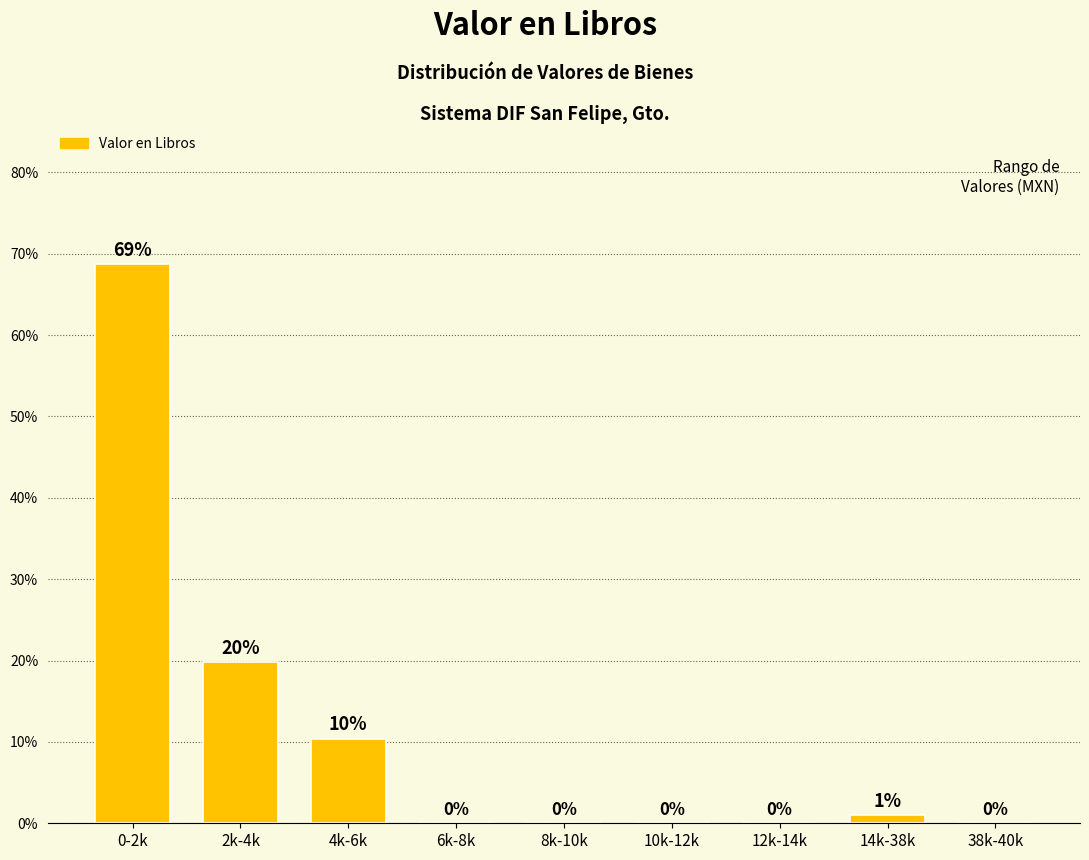

At which label is the value closest to 34?

2k-4k